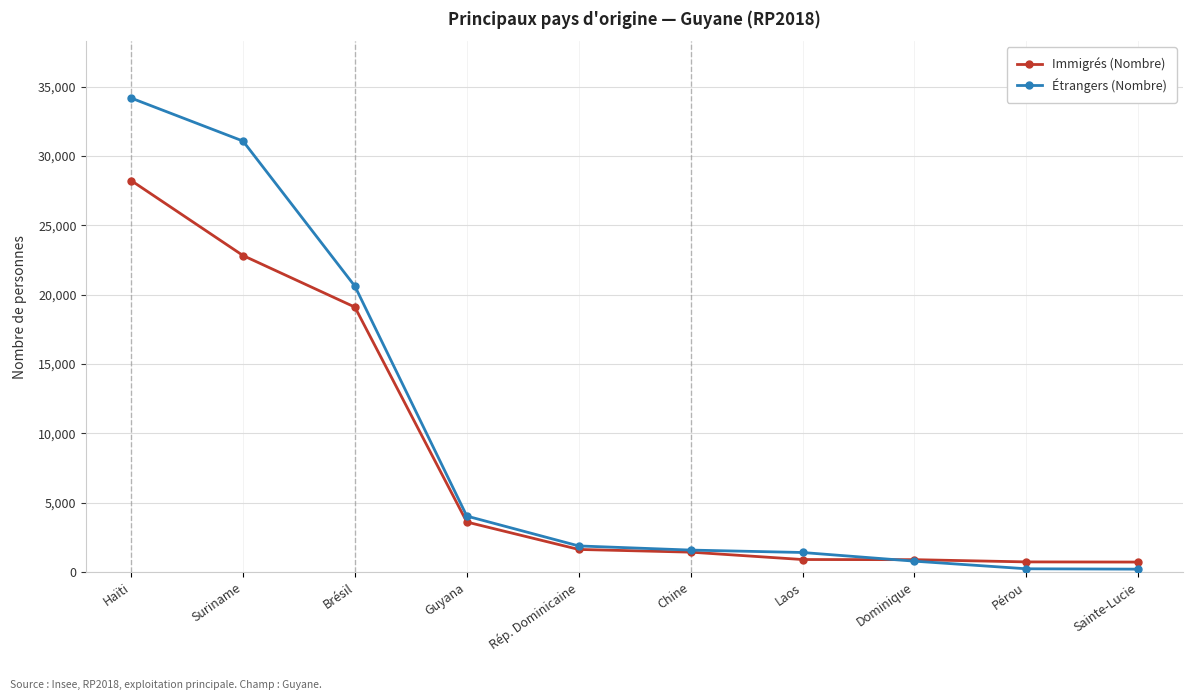

What is the highest value of the Immigrés (Nombre) series?

28228